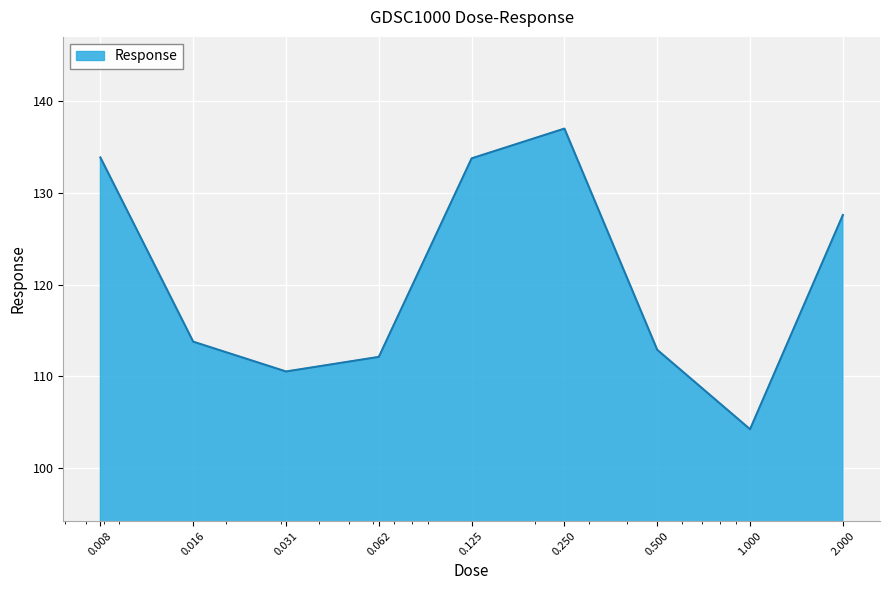

Count the number of data series in this chart.

1